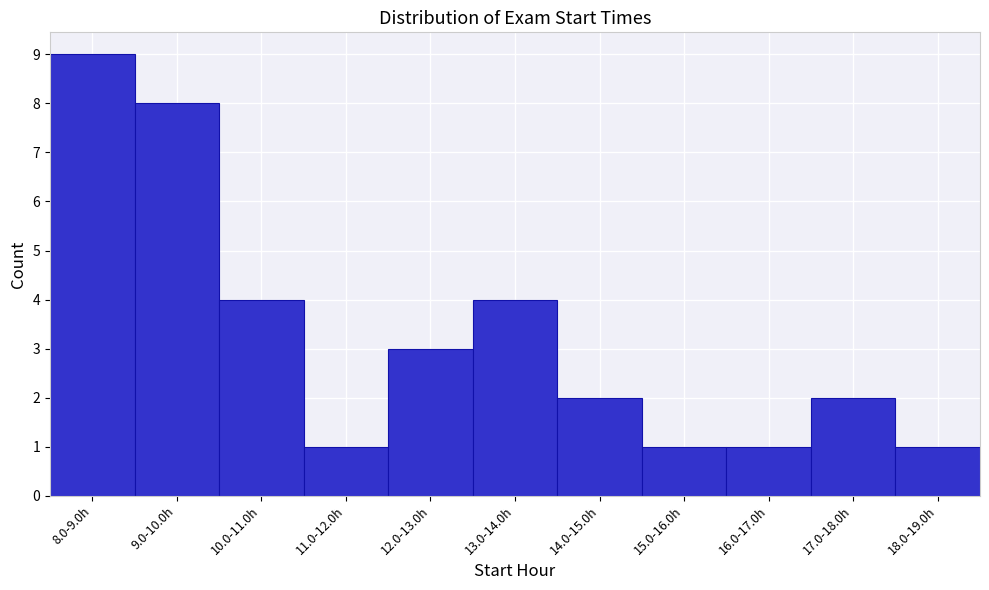

Reading left to right, what are all the values shown in this chart?

8.0-9.0h=9	9.0-10.0h=8	10.0-11.0h=4	11.0-12.0h=1	12.0-13.0h=3	13.0-14.0h=4	14.0-15.0h=2	15.0-16.0h=1	16.0-17.0h=1	17.0-18.0h=2	18.0-19.0h=1